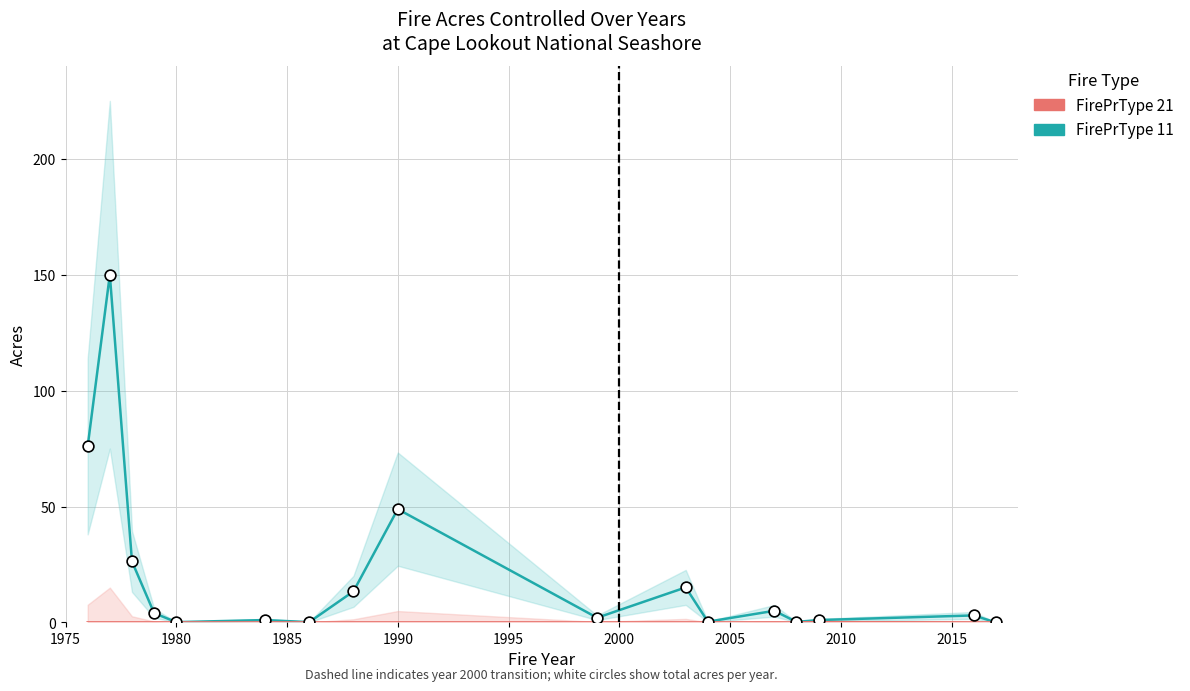

At how many categories does at least one series exceed 47?

3